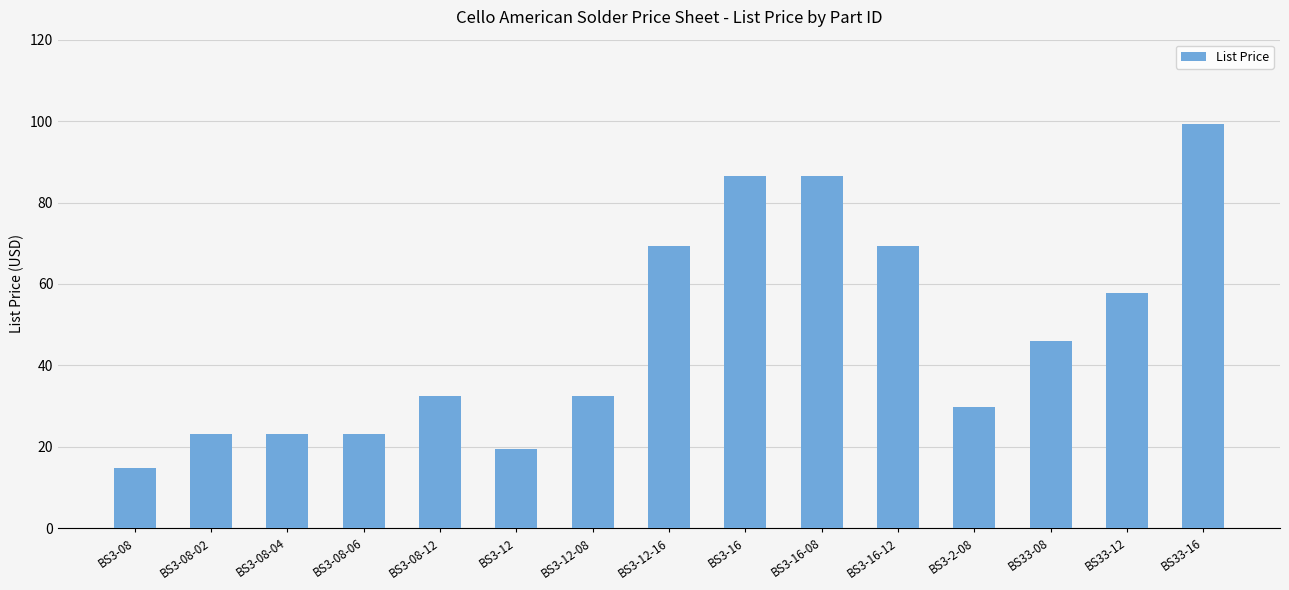

What is the label of the 9th bar from the left?

BS3-16